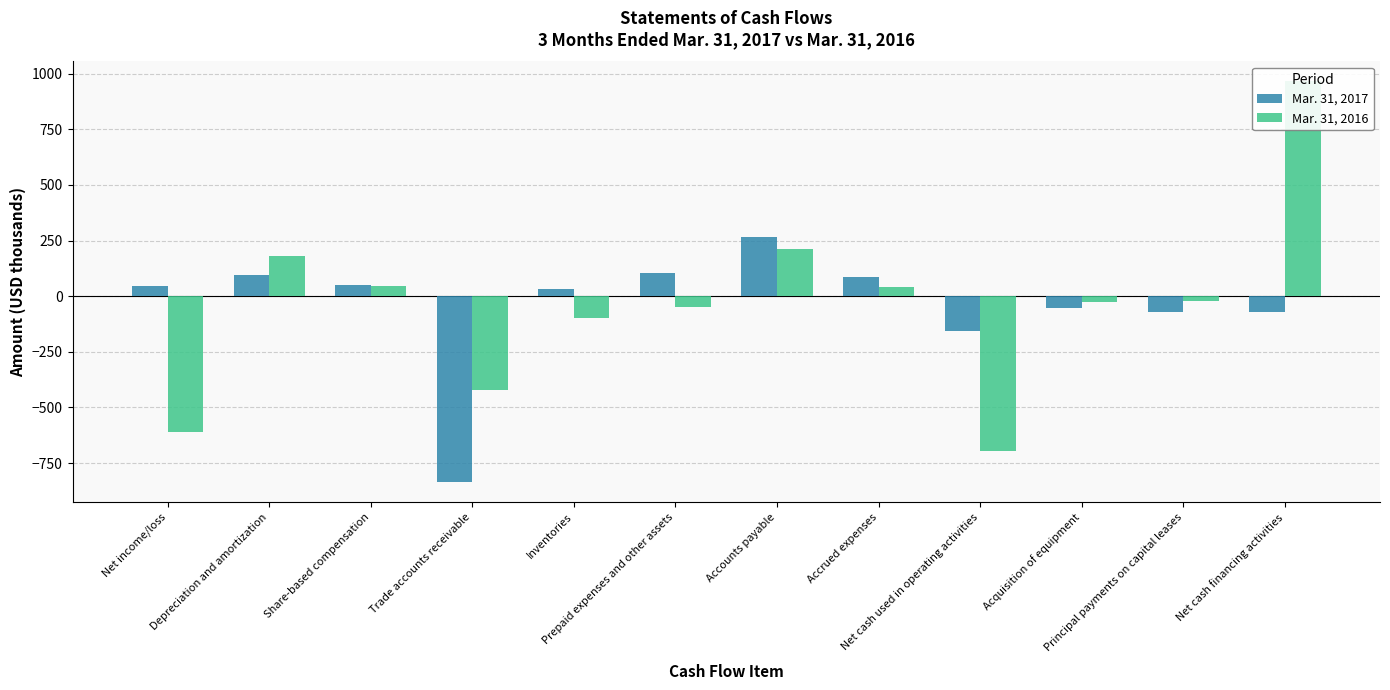

Which category has the highest value across all series?

Net cash financing activities